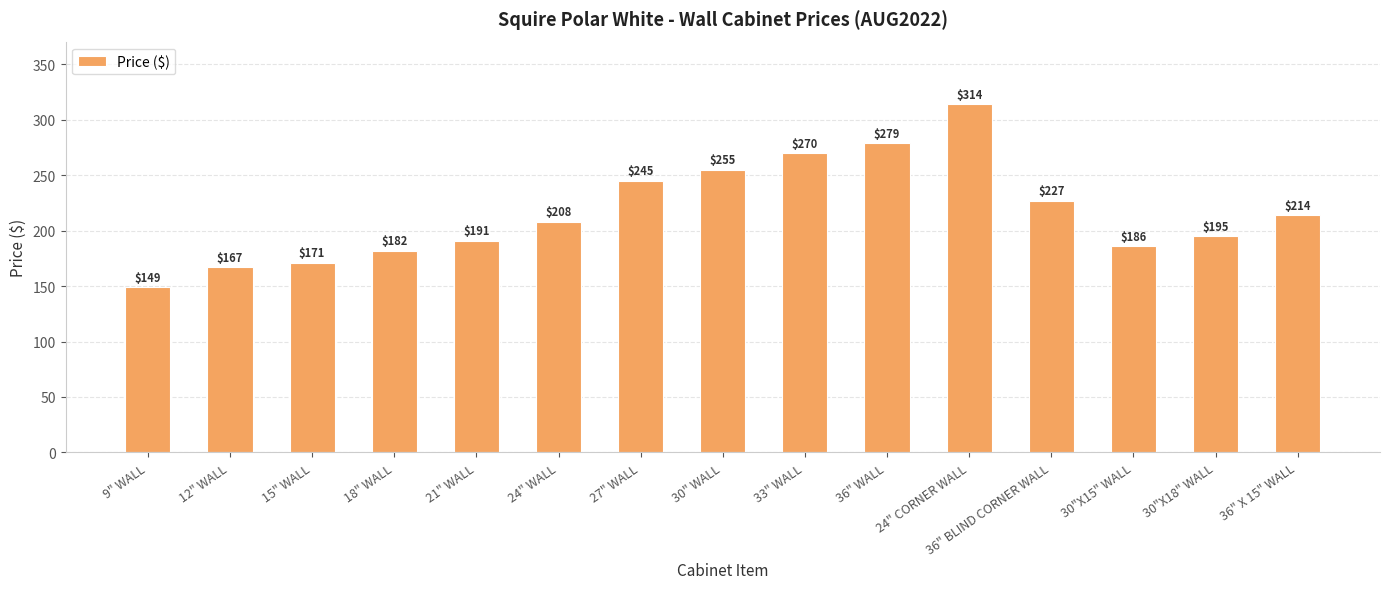

The value at 24" CORNER WALL is 419. True or false?

False